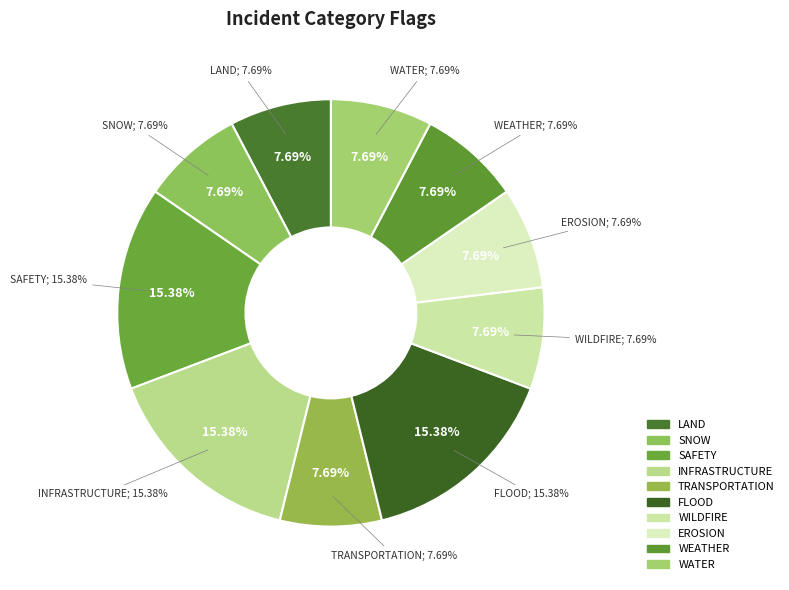

Which slice is the largest?

SAFETY